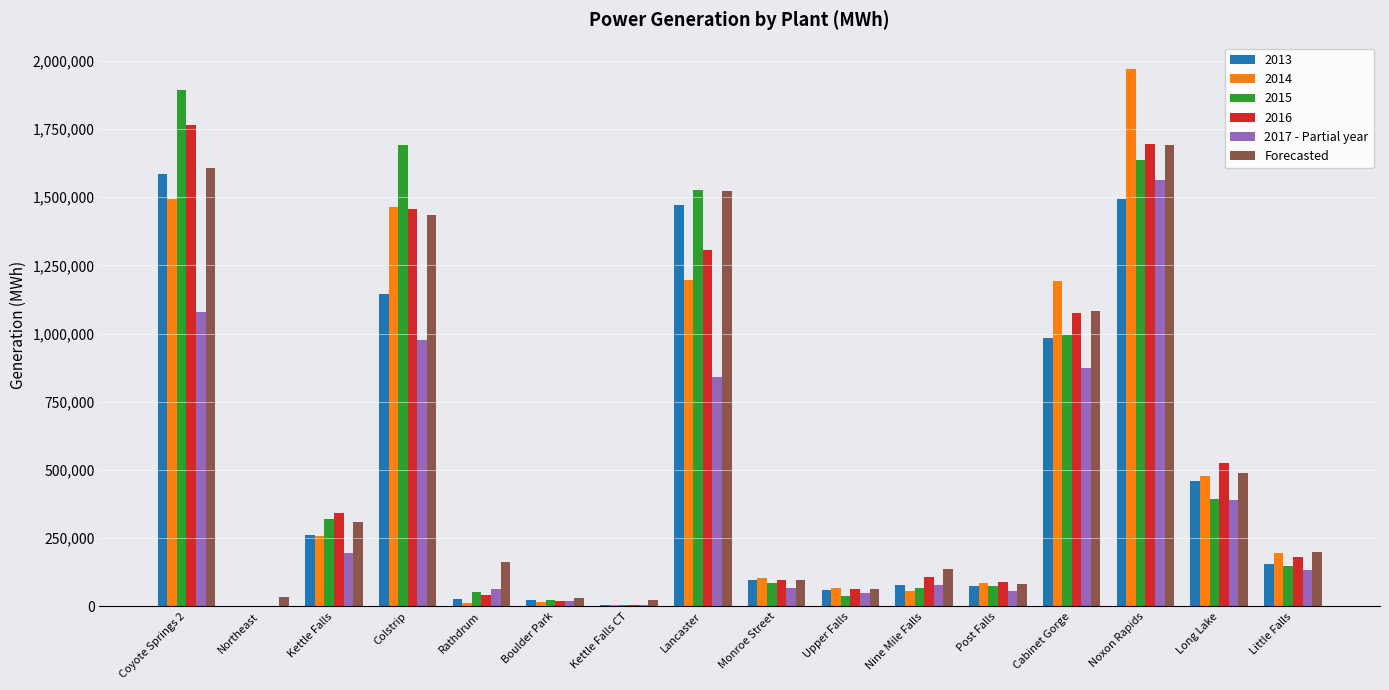

At which category is the sum across all series the highest?

Noxon Rapids